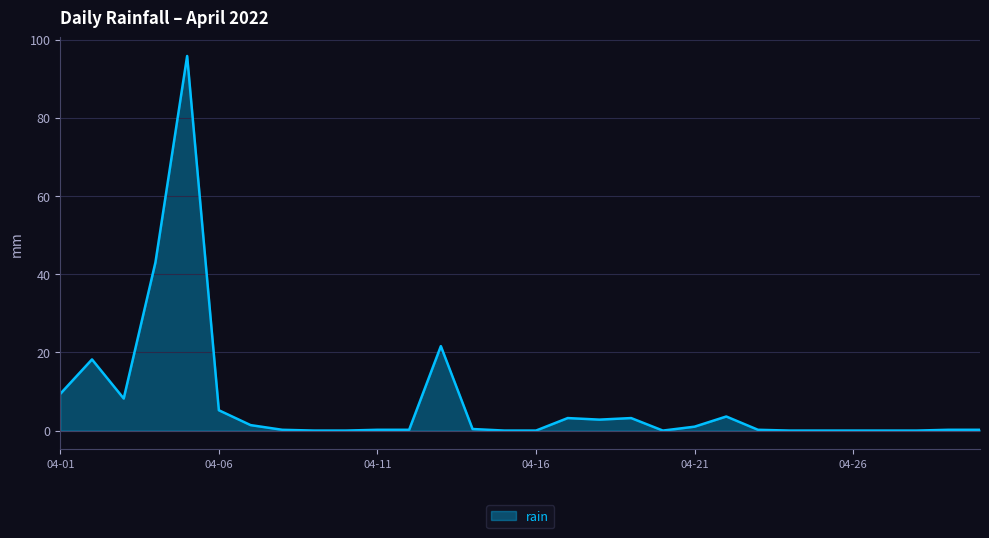

What is the difference between the maximum and minimum values?

95.8